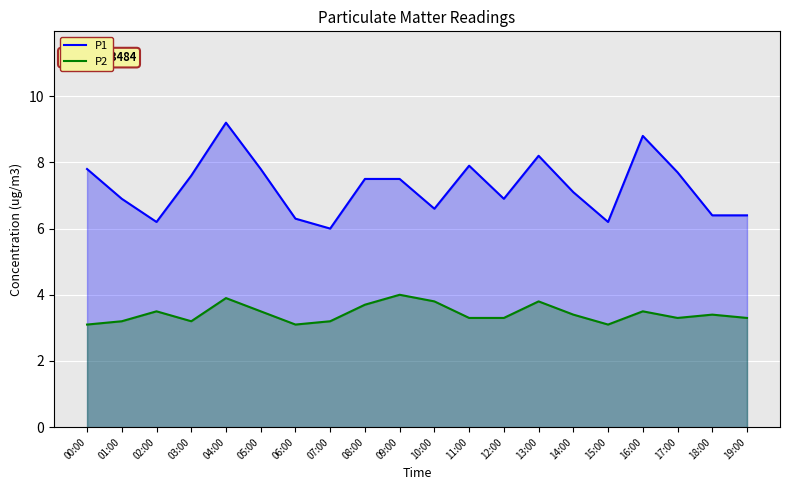

Is the value of P1 at 01:00 greater than the value of P2 at 03:00?

Yes